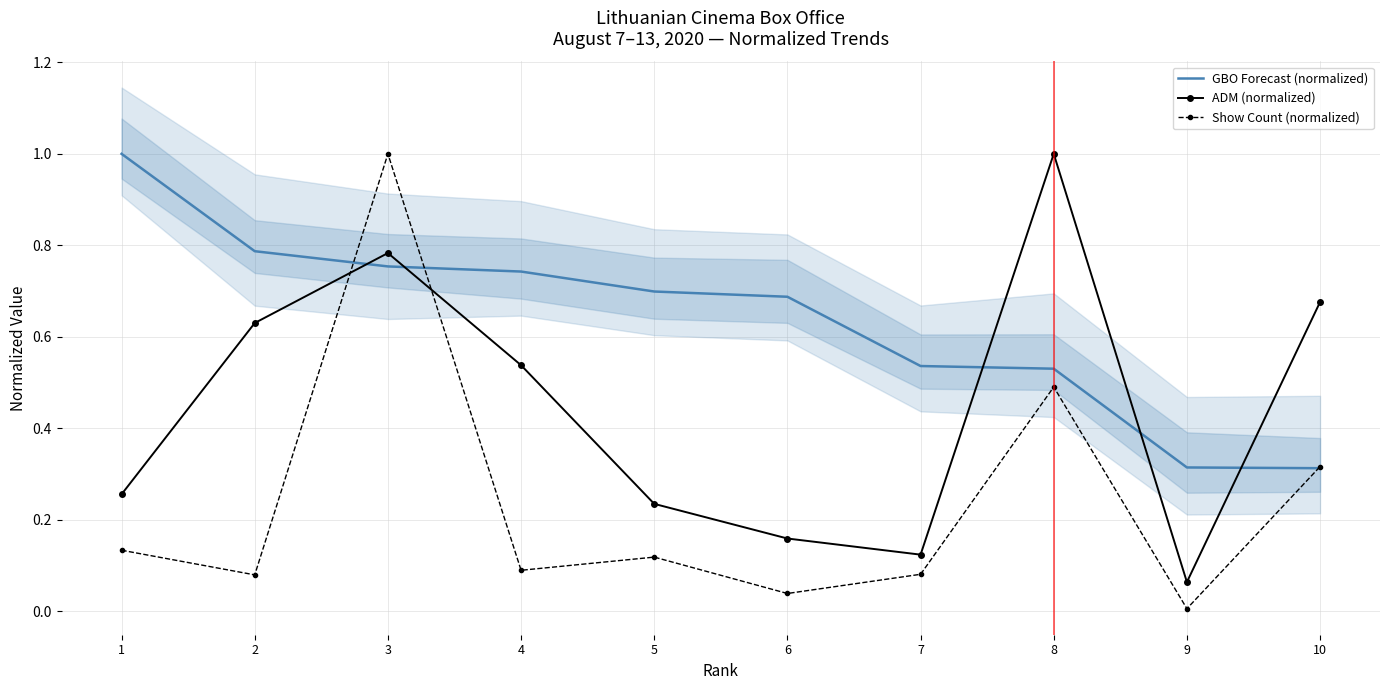

What is the difference between the highest and lowest values at 8?

0.5